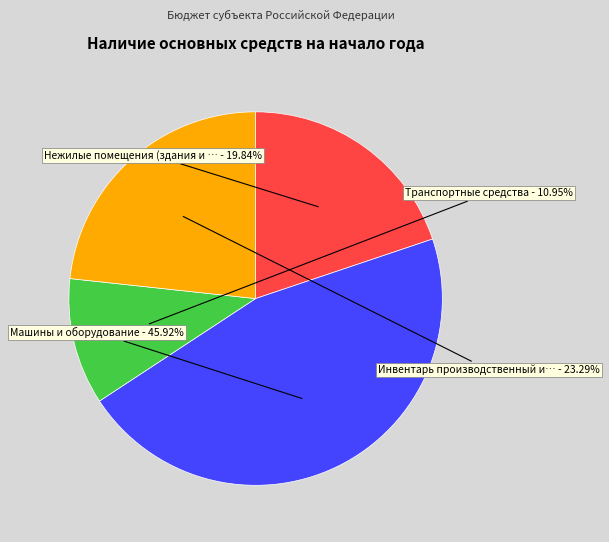

Does any single category account for the majority?

No